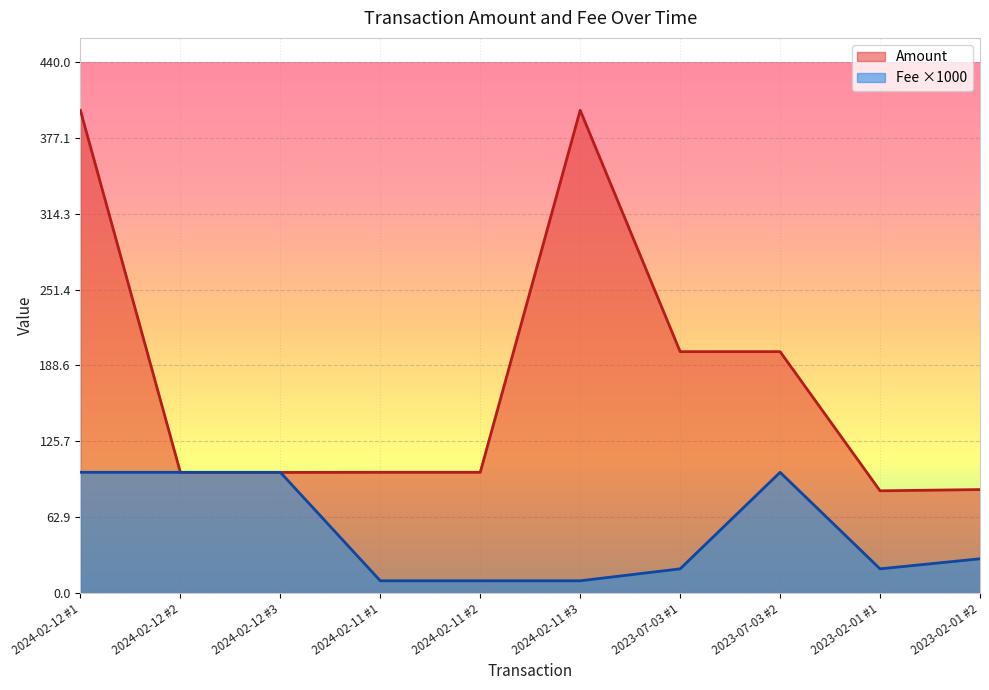

What is the difference between the maximum and second lowest values in the Fee series?

89.9